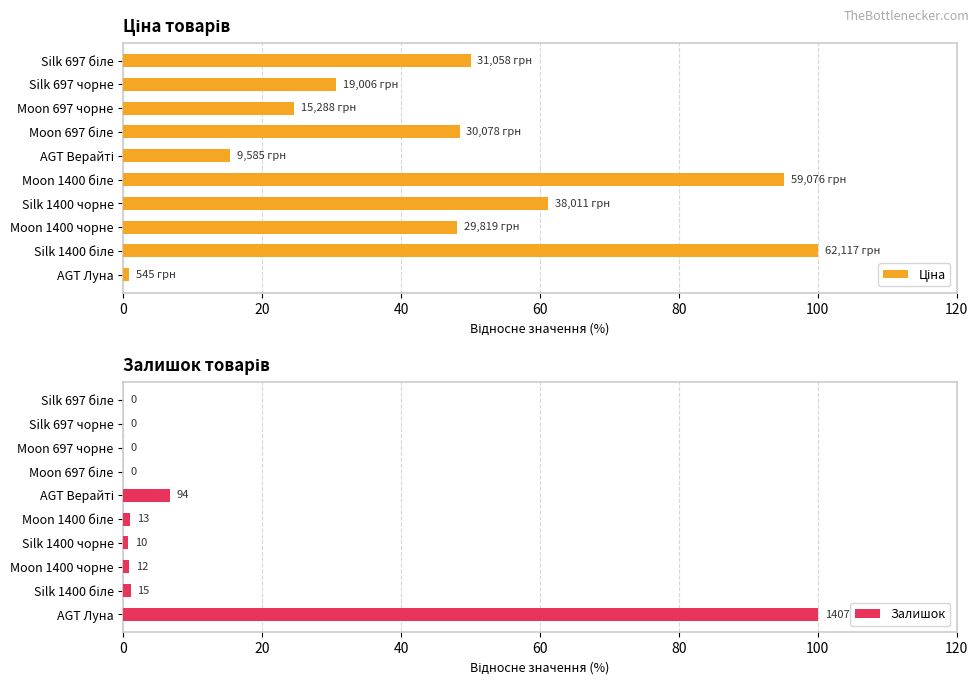

True or false: Залишок has a value of 1.4 at Moon 1400 чорне.

False